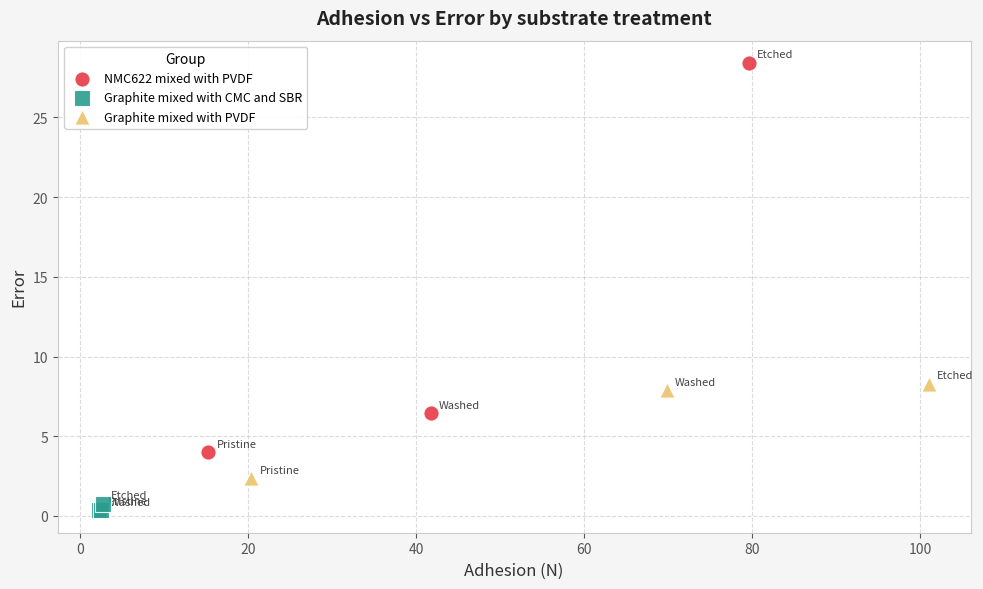

Which series reaches the minimum Y coordinate?

Graphite mixed with CMC and SBR